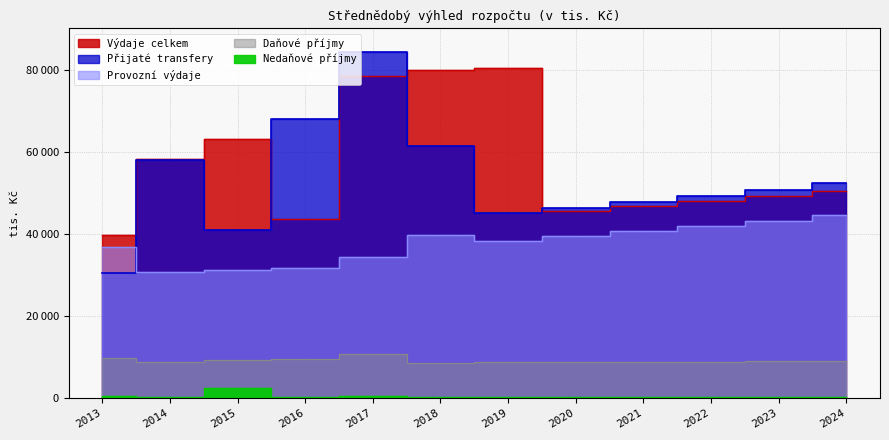

True or false: Daňové příjmy has a value of 8836.1 at 2021.

True